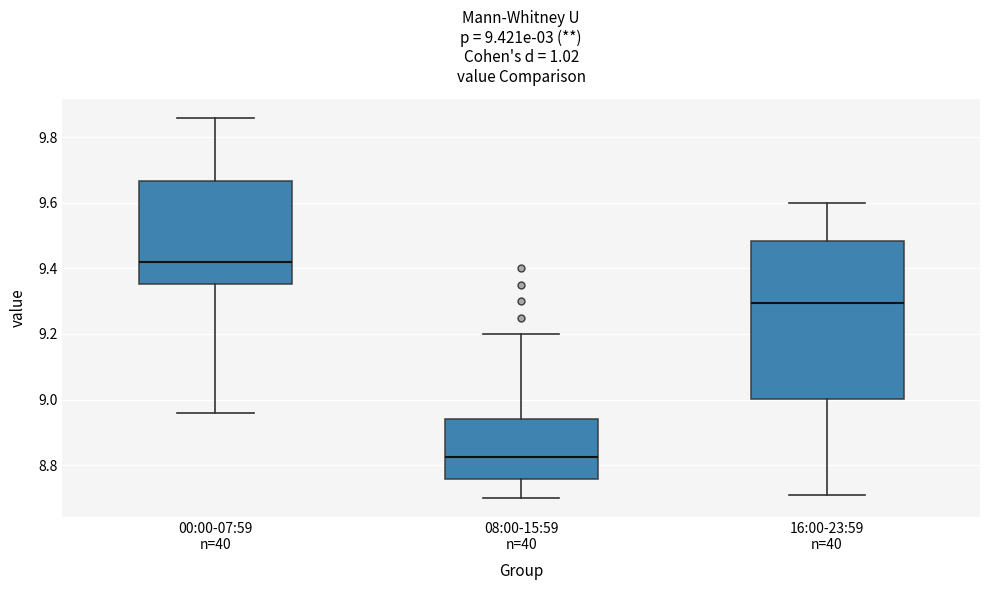

Comparing the boxes themselves (not the whiskers), which one is the tallest?

16:00-23:59 n=40